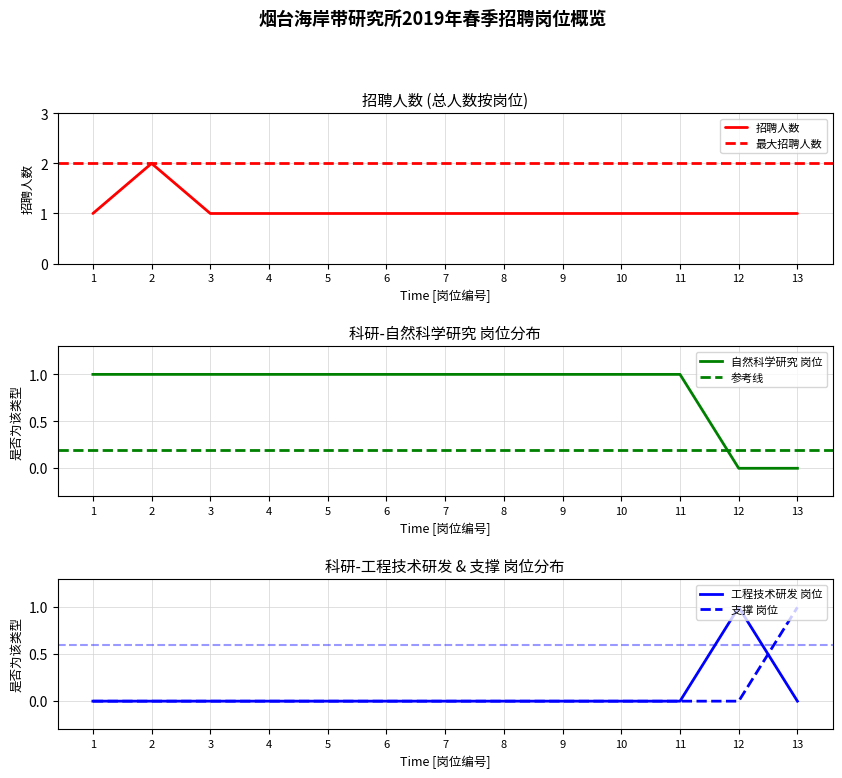

What is the sum of all values?

14